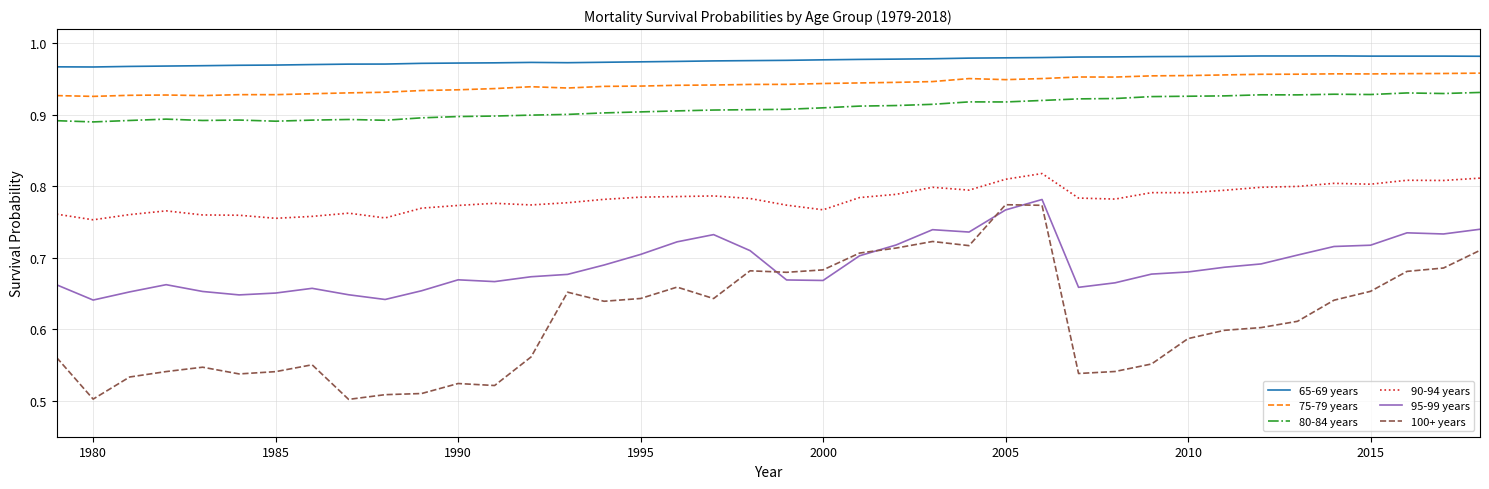

Which series has the largest range (max minus min)?

100+ years